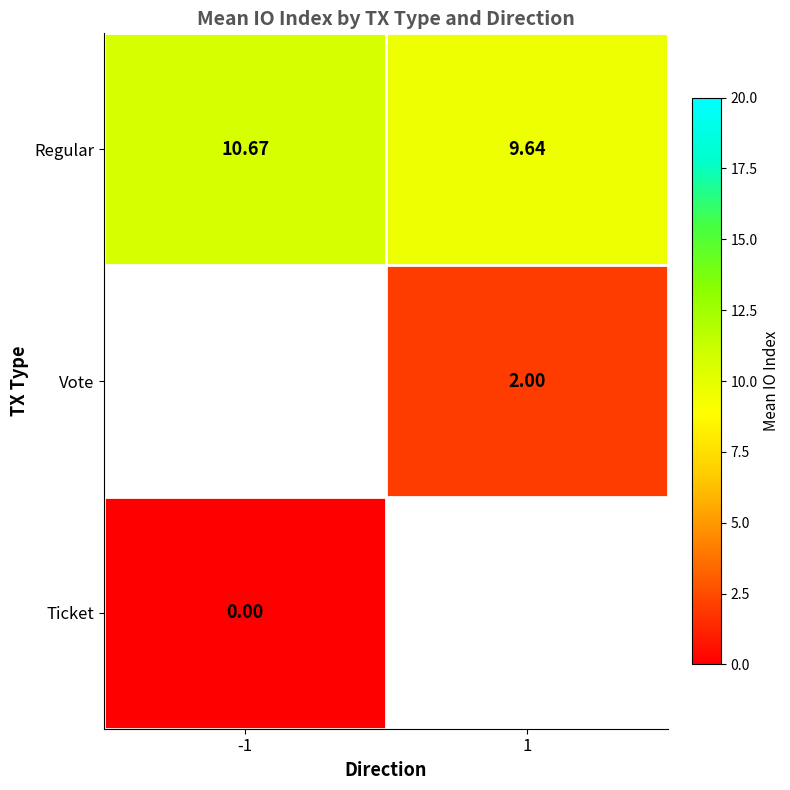

Is the value of Ticket at -1 greater than the value of Regular at -1?

No